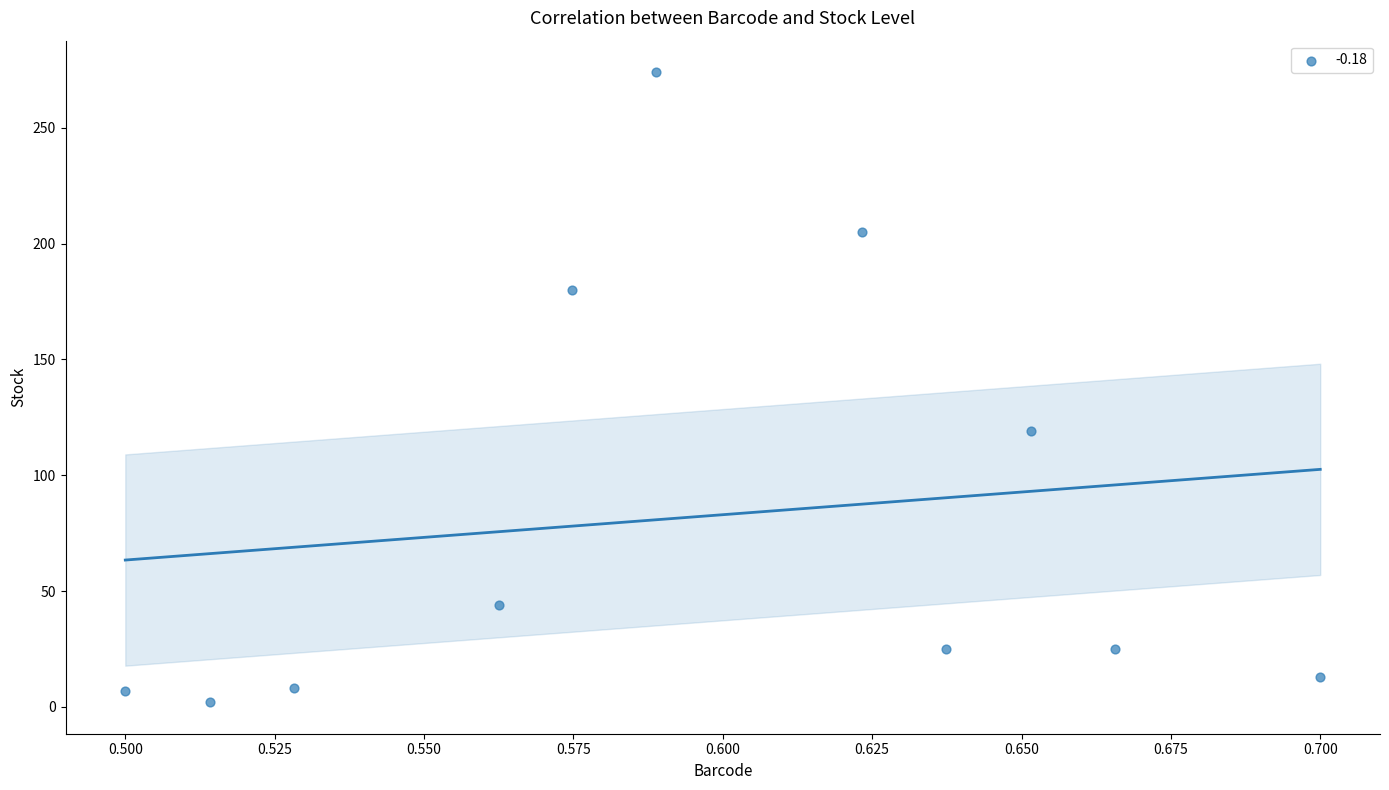

What is the average Y value?

82